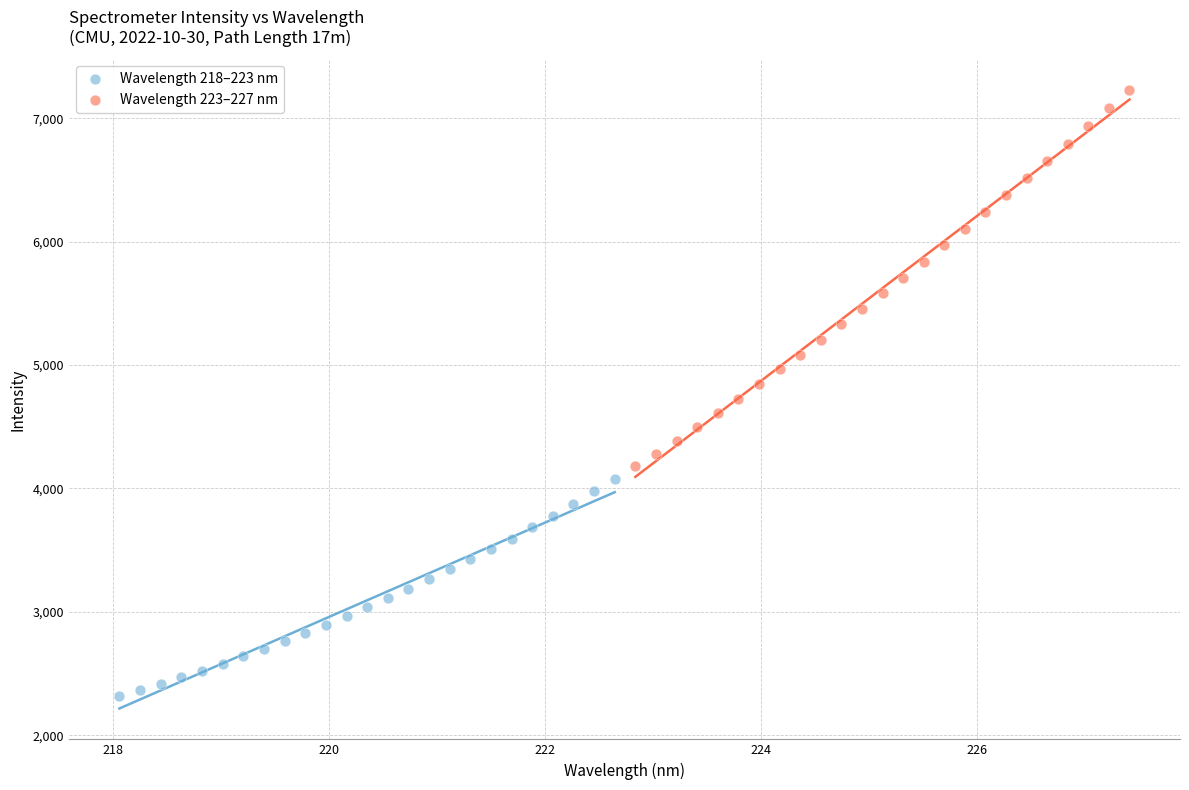

Which series reaches the maximum Y coordinate?

Wavelength 223–227 nm